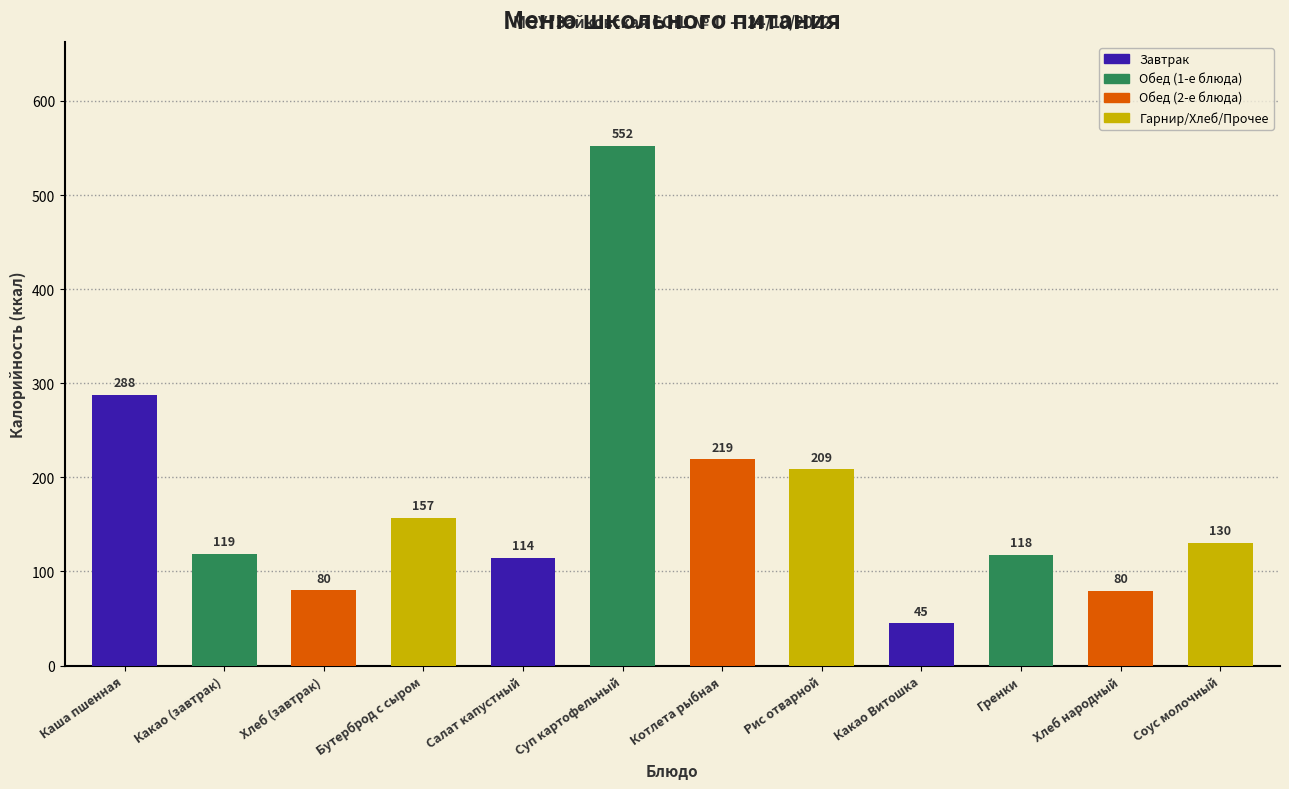

How many data points are above 130?

6